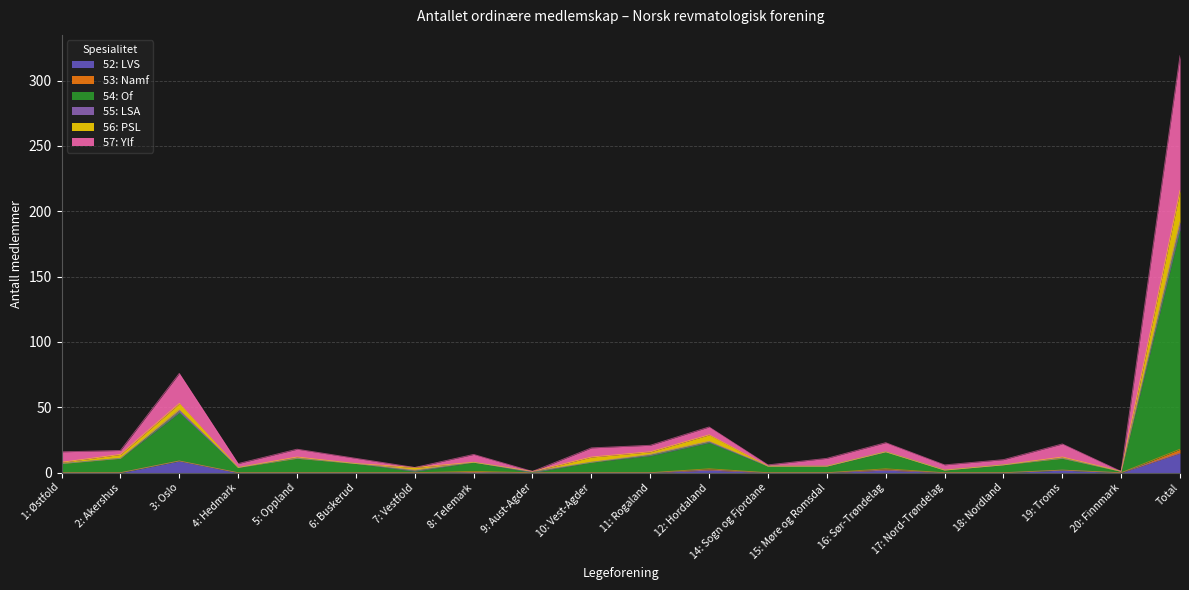

True or false: 57: Ylf and 54: Of intersect in this chart.

False